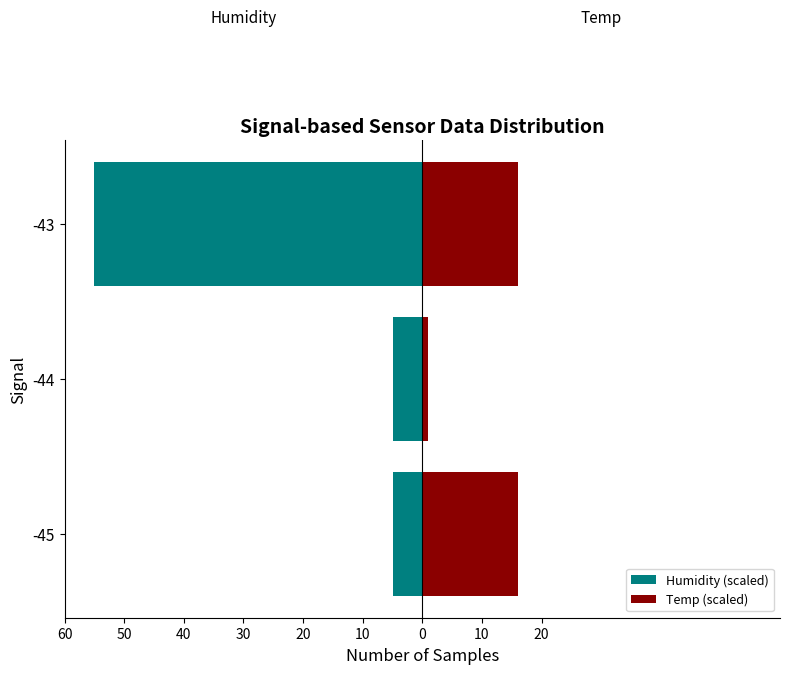

The value of Temp (scaled) at -43 is 7.6. True or false?

False